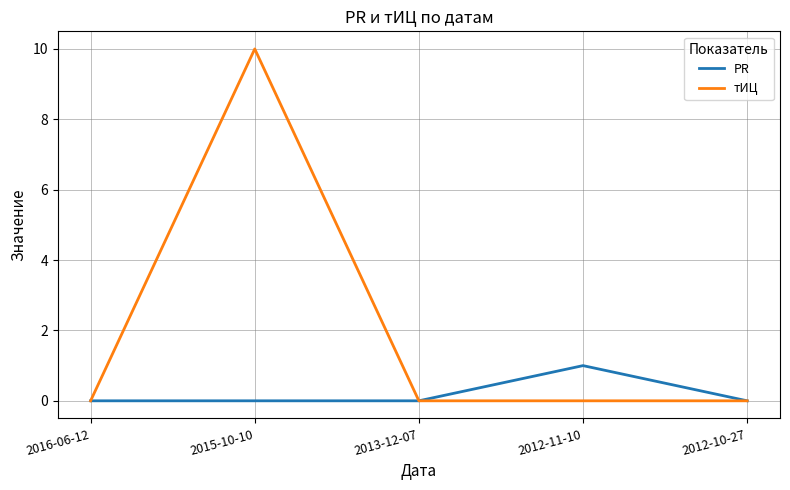

The value of тИЦ at 2015-10-10 is 10. True or false?

True